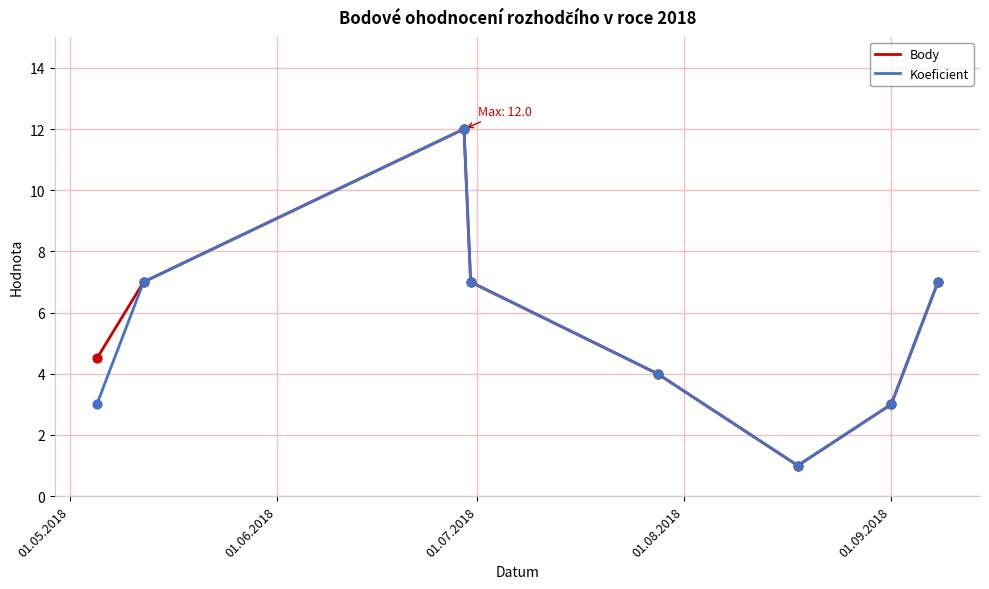

What is the minimum value shown in the chart?

1.0